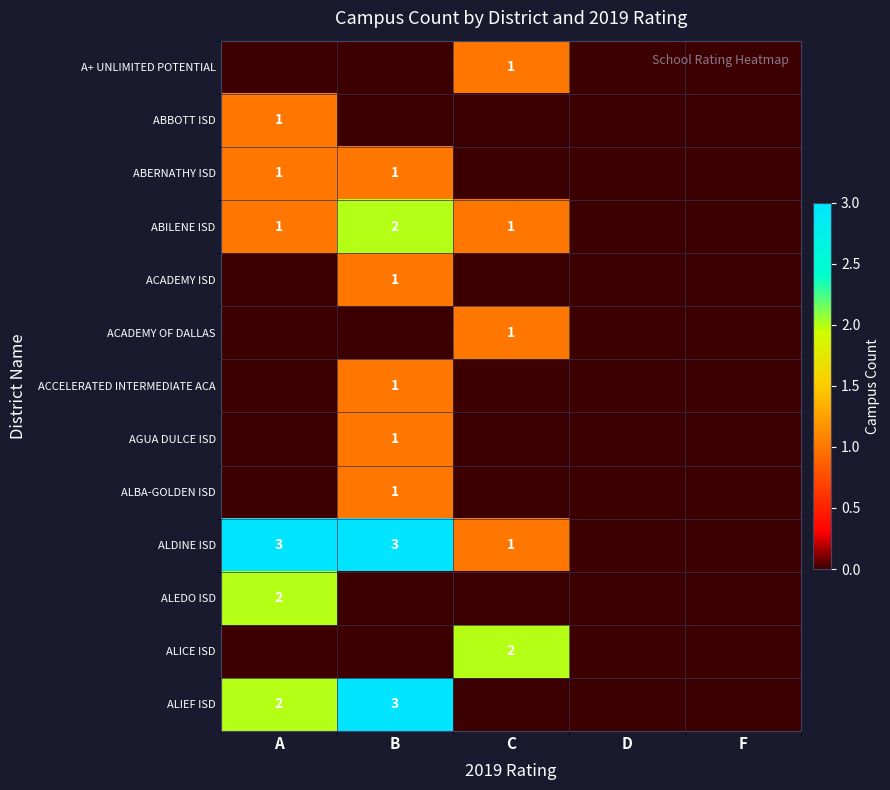

The value of ALIEF ISD at B is 4. True or false?

False